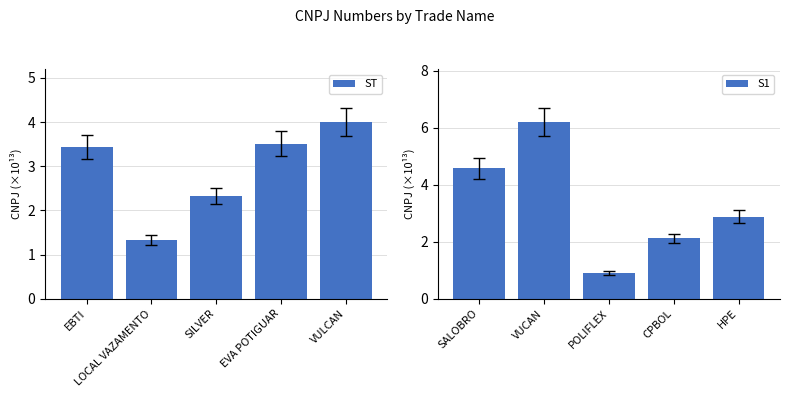

What is the sum of all ST values?

14.6